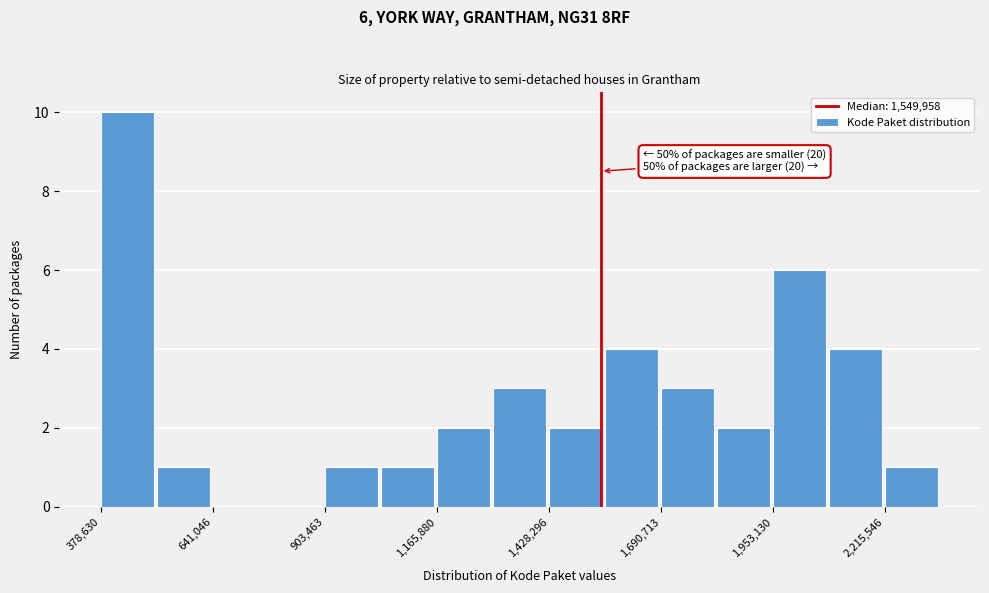

Read against the x-axis, roughly where is the centre of the tallest bar?

450000